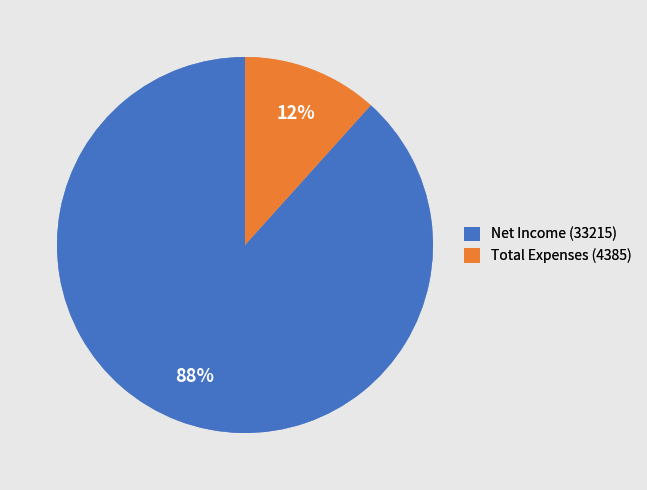

Count the number of slices in the pie.

2